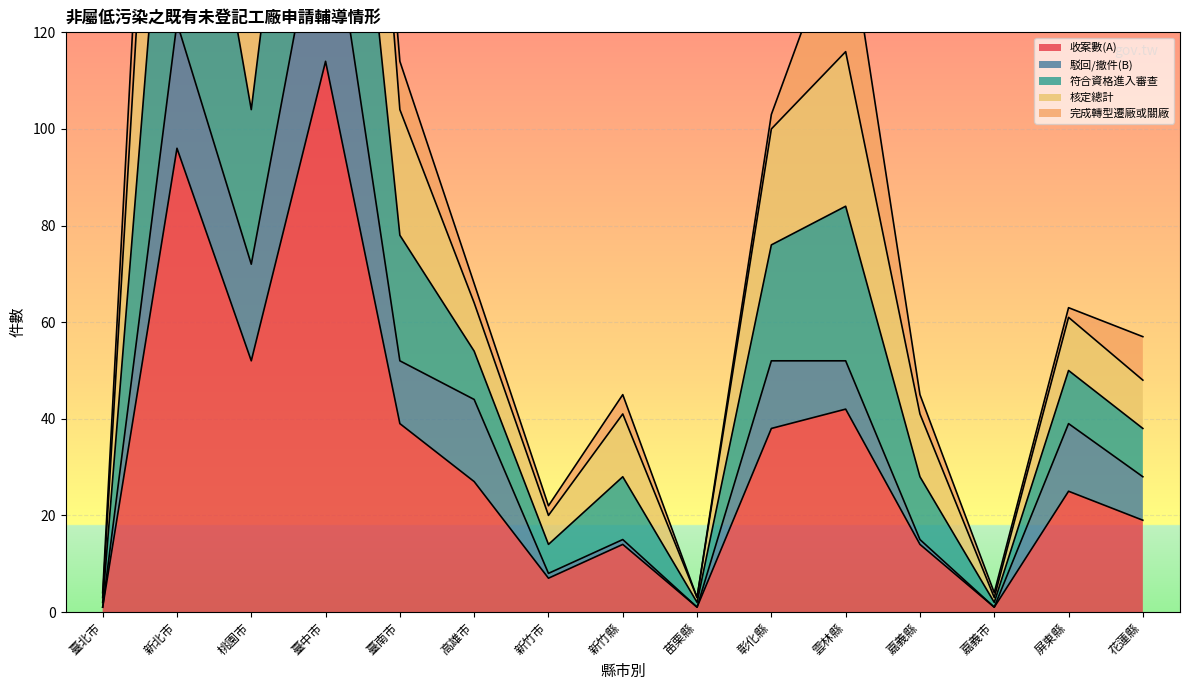

True or false: 收案數(A) has a value of 14 at 新竹縣.

True